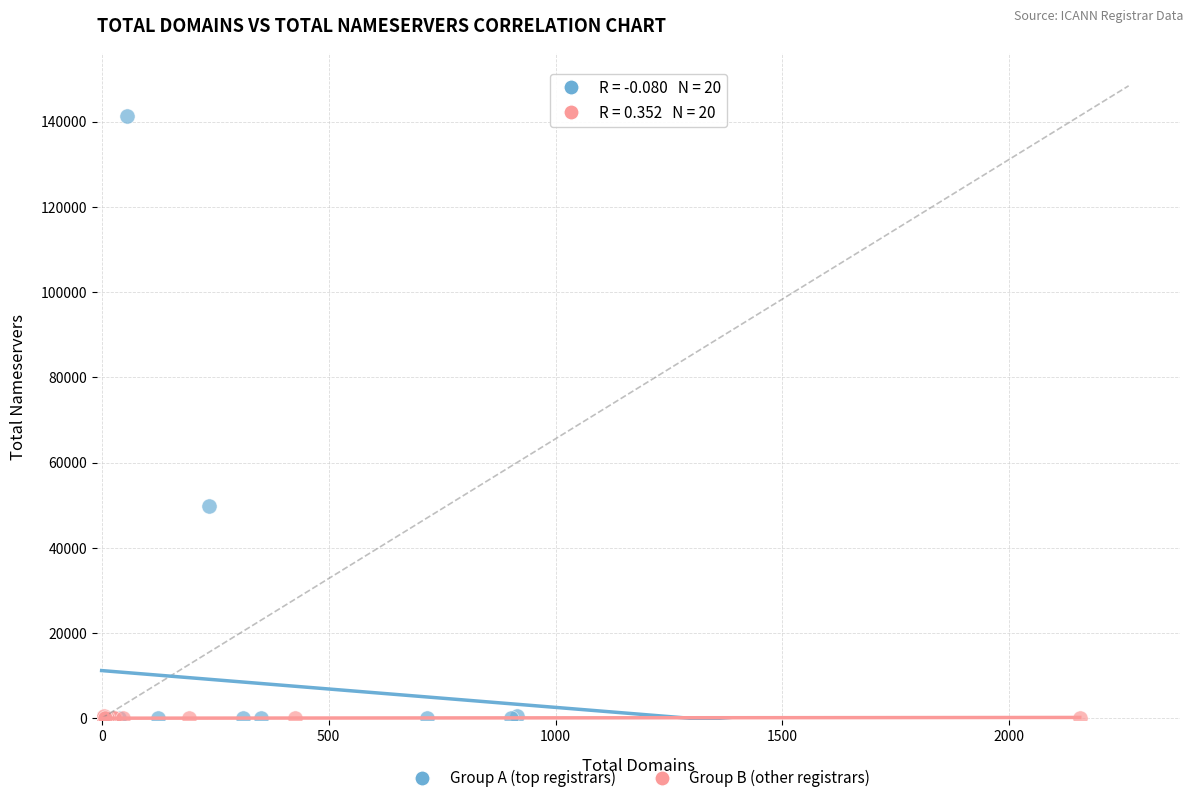

Which series reaches the maximum Y coordinate?

Group A (top registrars)